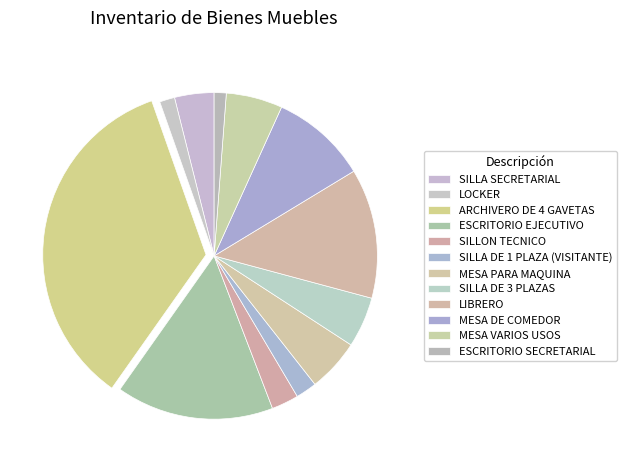

Combined, what portion of the pie is SILLA DE 3 PLAZAS and ARCHIVERO DE 4 GAVETAS?

39.8%